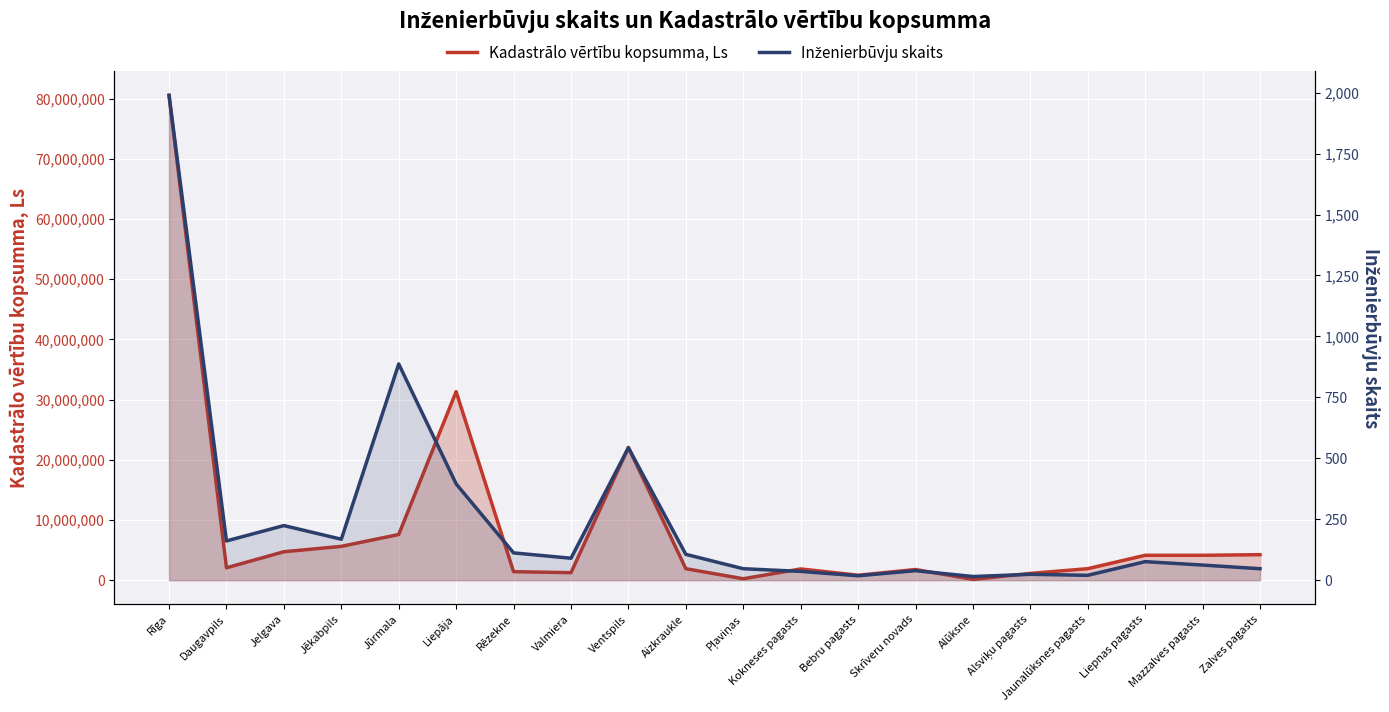

What is the difference between the Inženierbūvju skaits values at Skrīveru novads and Rēzekne?

73